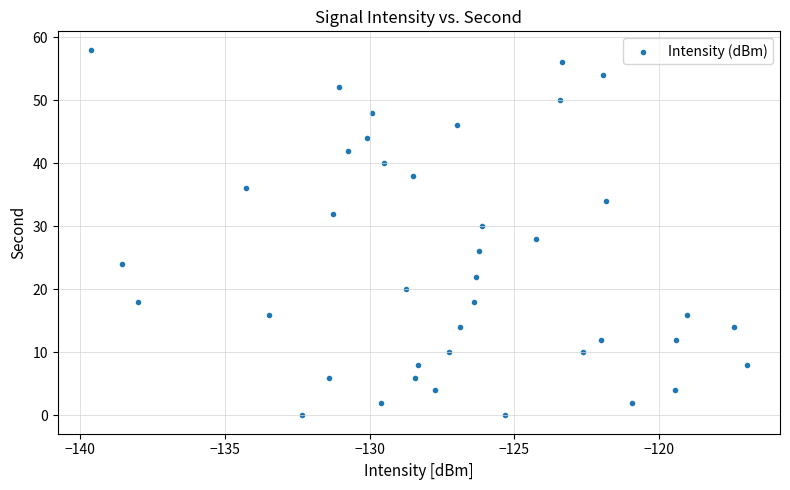

What is the range of Y values (max minus min)?

58